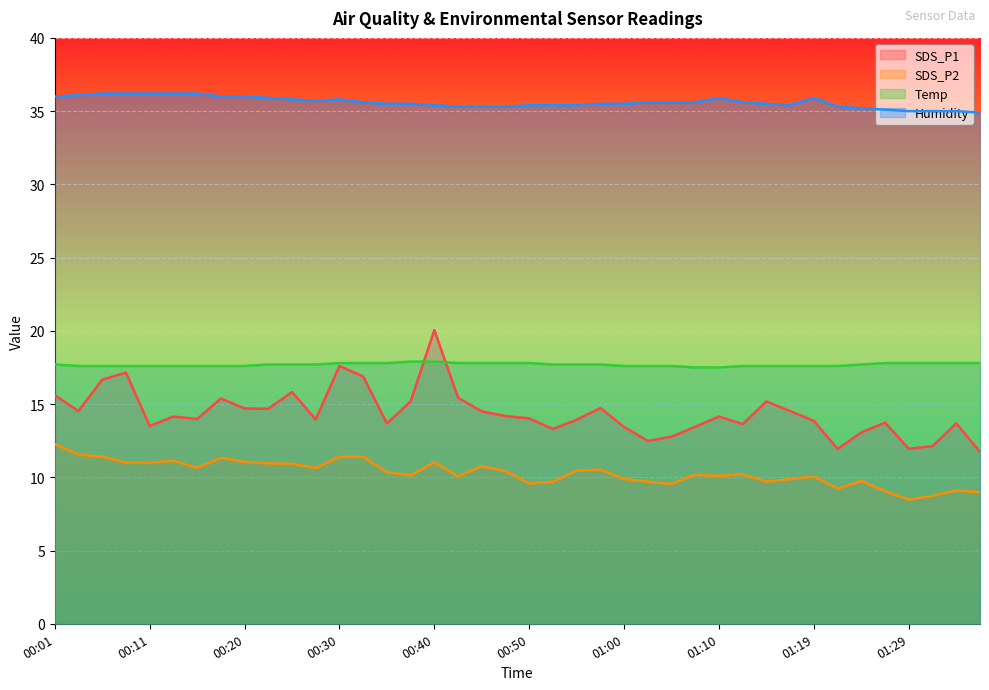

How many series are shown in this chart?

4